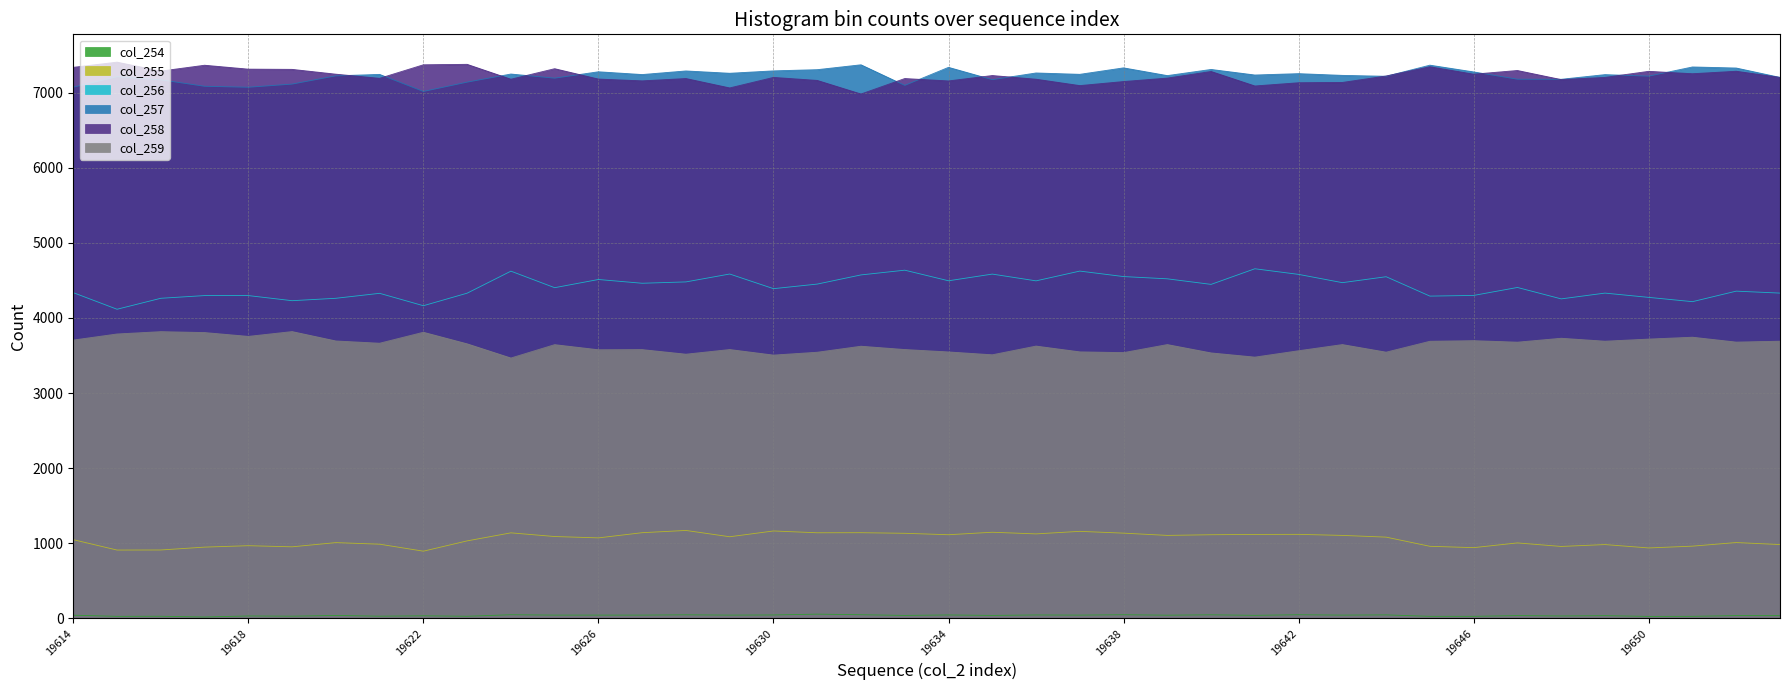

Which series changed the most between 19616 and 19622?

col_257